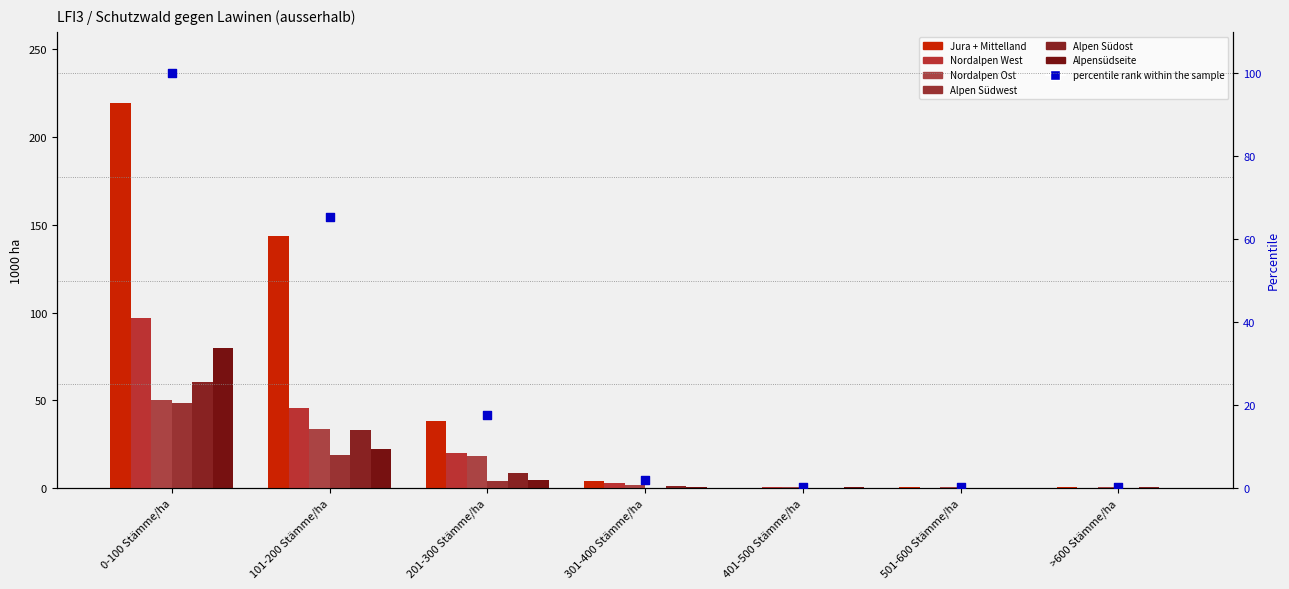

What is the total value across all series at >600 Stämme/ha?

1.0